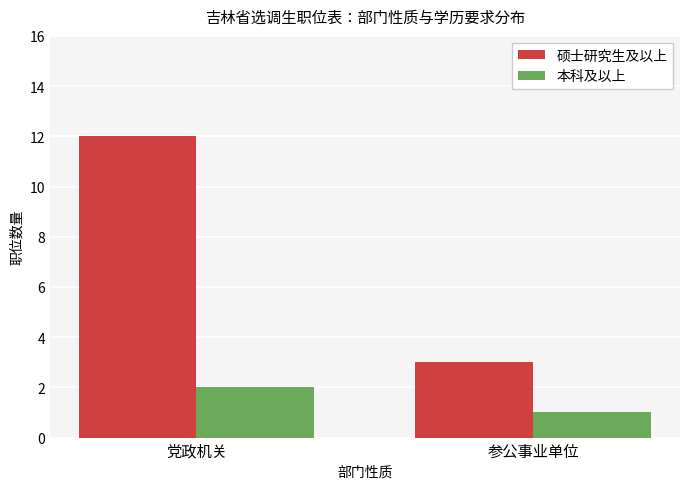

Count the number of data series in this chart.

2